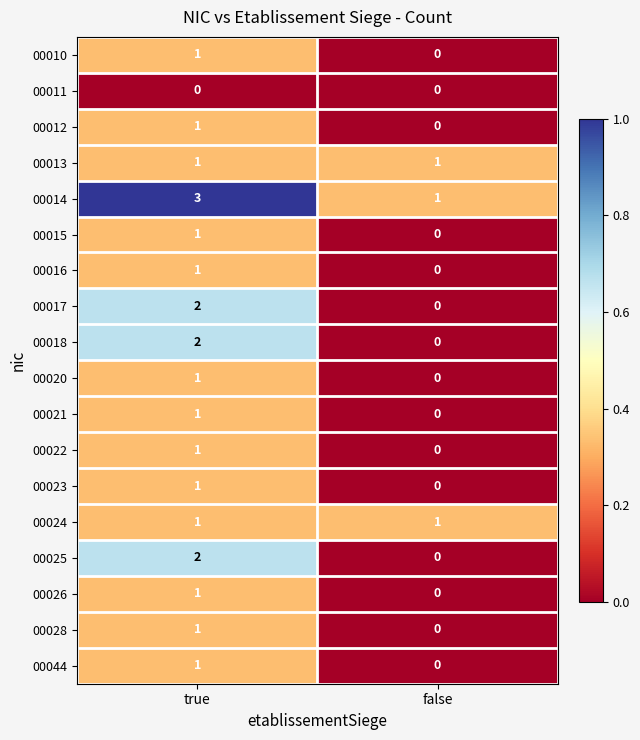

What is the difference between the highest and lowest values at true?

3